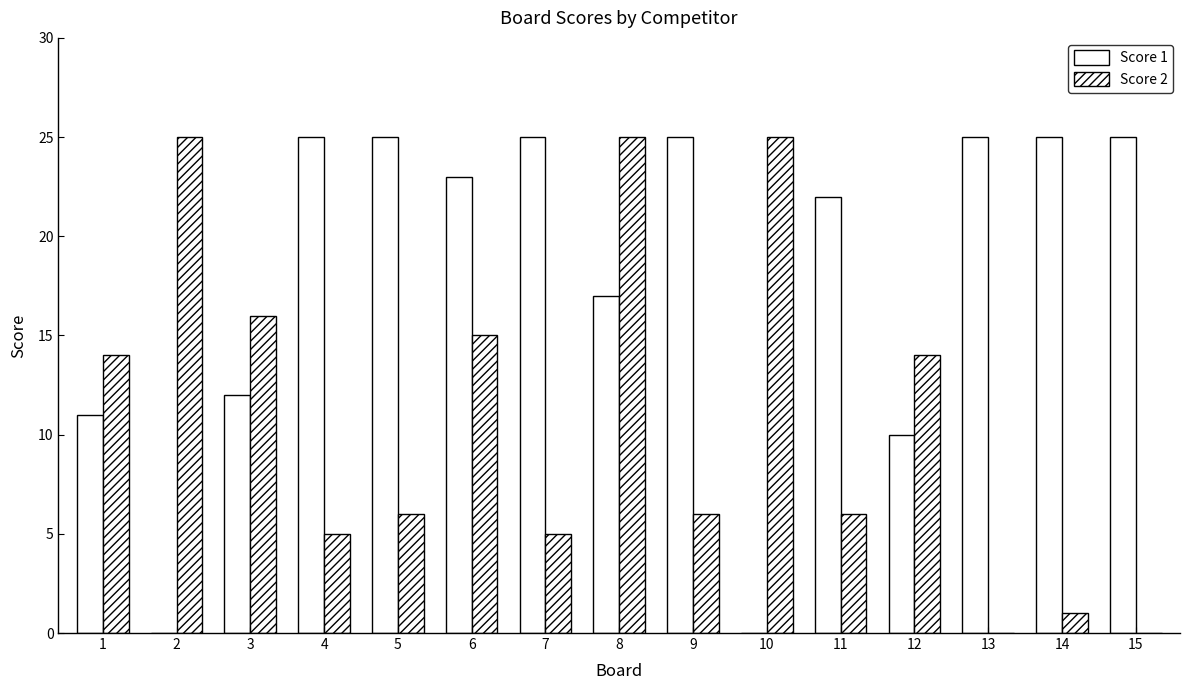

Count the number of data series in this chart.

2